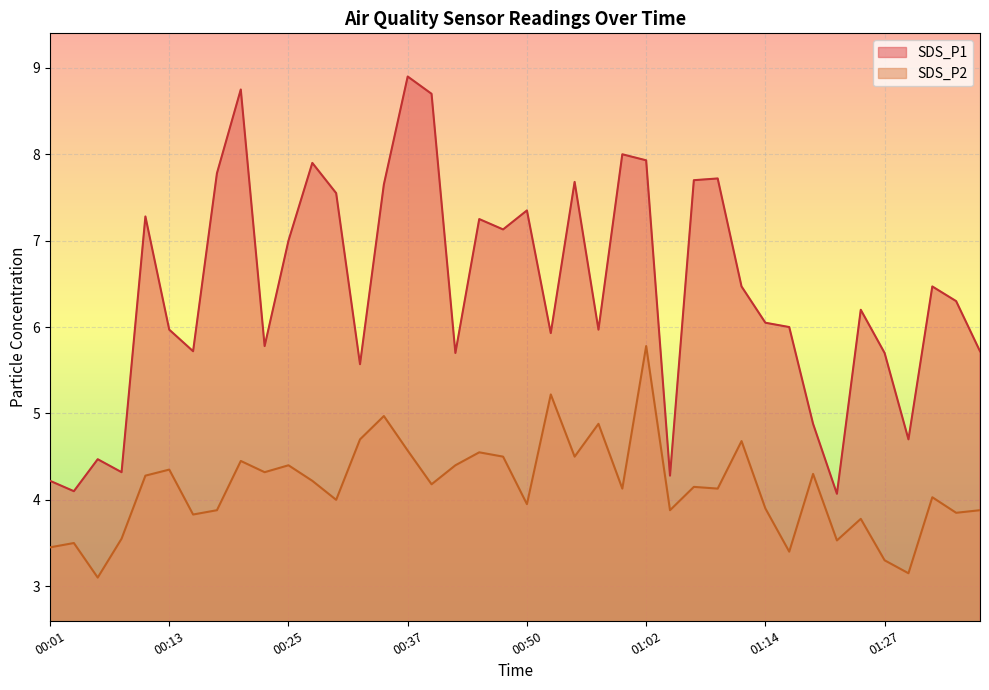

At which category does SDS_P1 reach its first local valley?

00:03